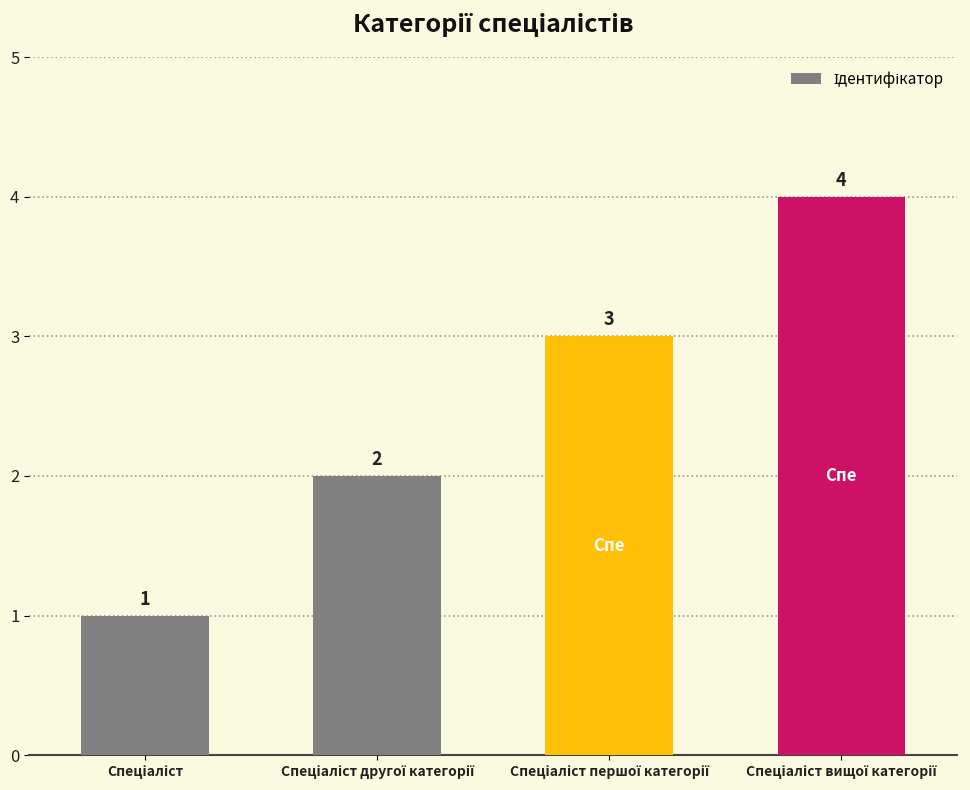

How many values are between 2 and 4?

3